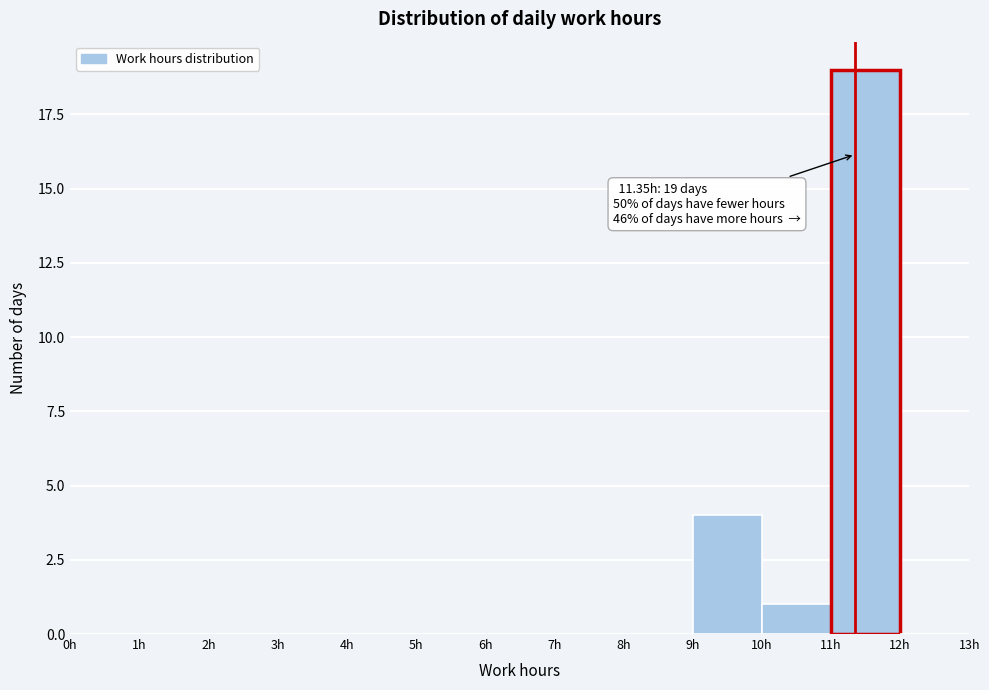

Which range on the x-axis has the tallest bar?

11 to 12